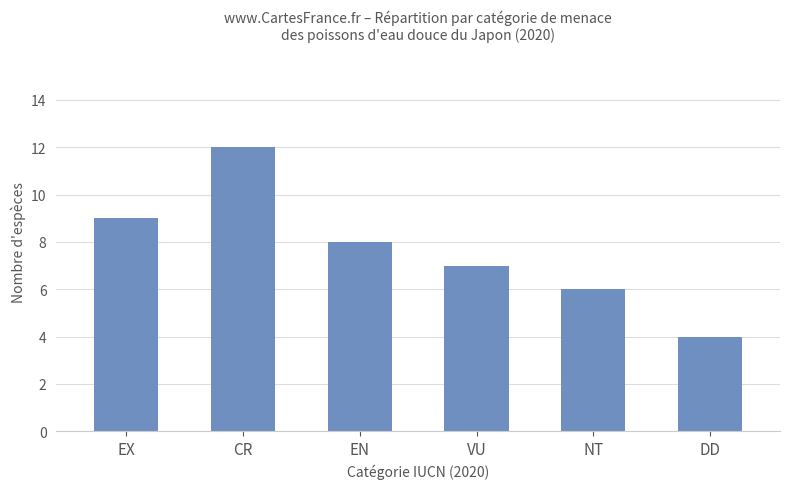

Reading right to left, what are all the values shown in this chart?

4	6	7	8	12	9